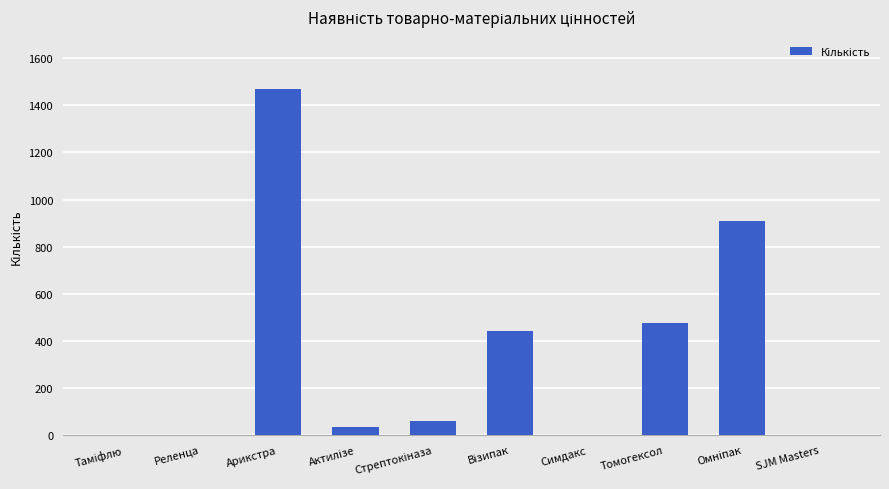

The chart shows a value of 1470.5 at Арикстра. True or false?

True